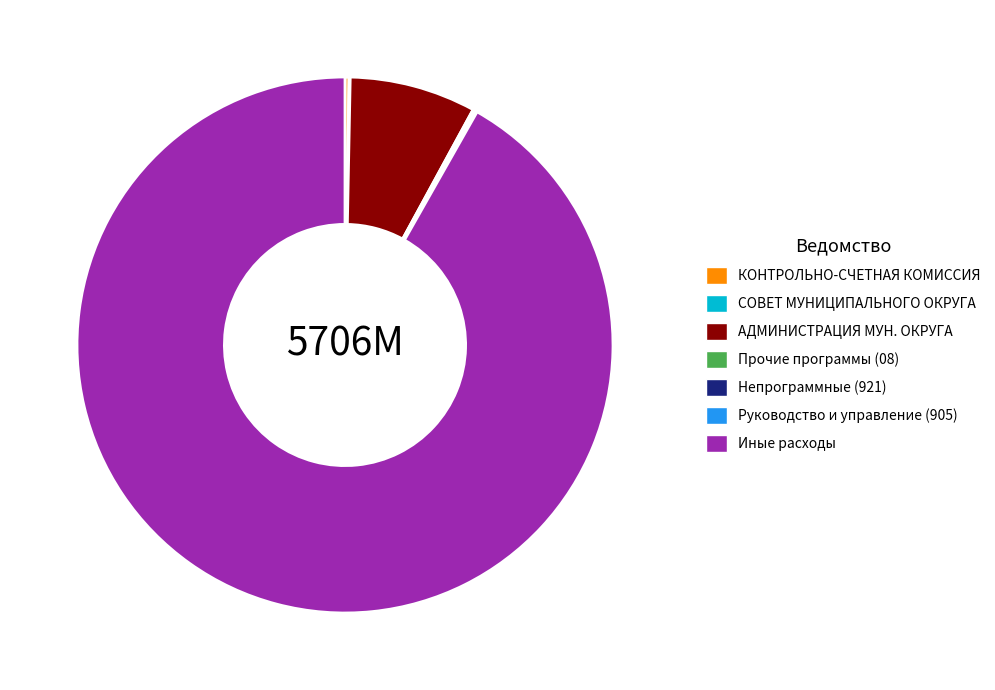

What is the largest slice in the pie chart?

Иные расходы